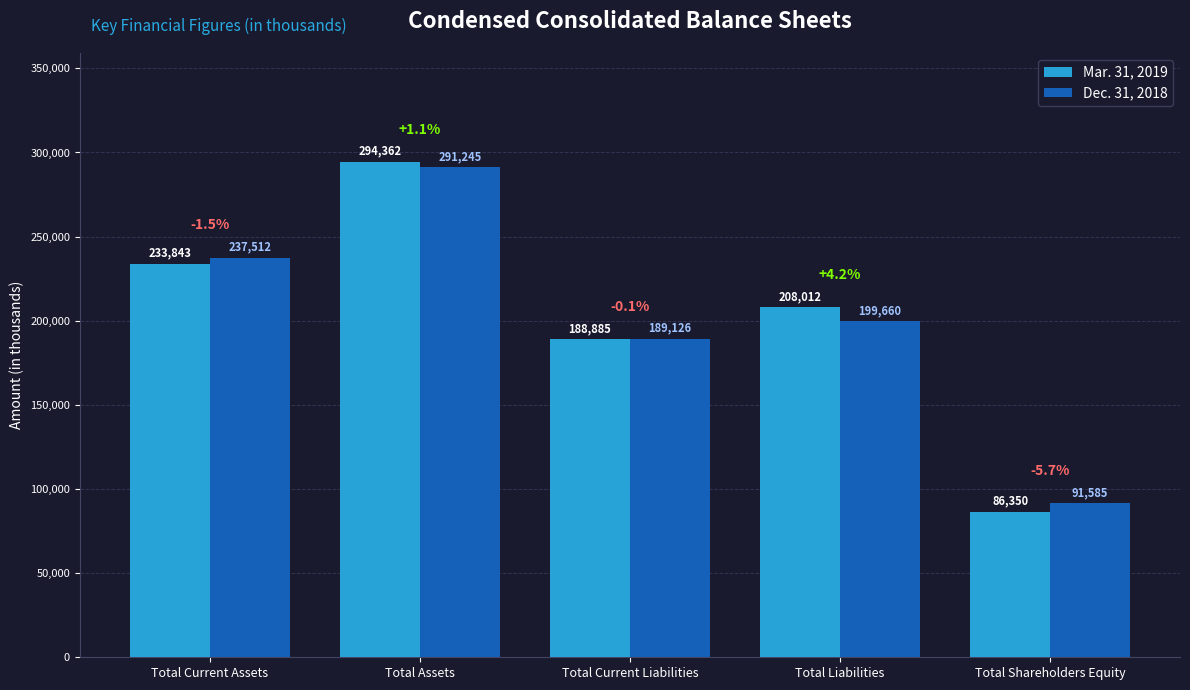

What is the spread (max minus min) of values at Total Current Assets?

3669